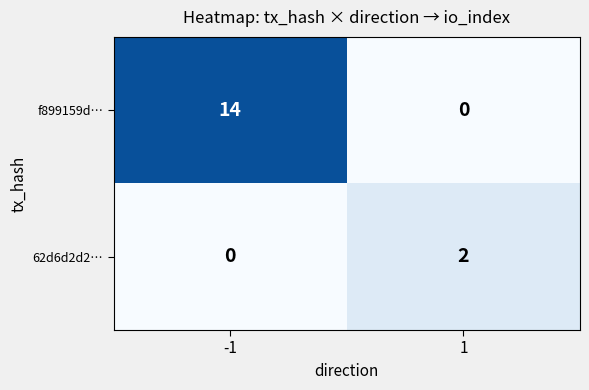

Reading left to right, extract all data points from this chart.

f899159d…: -1=14	1=0
62d6d2d2…: -1=0	1=2